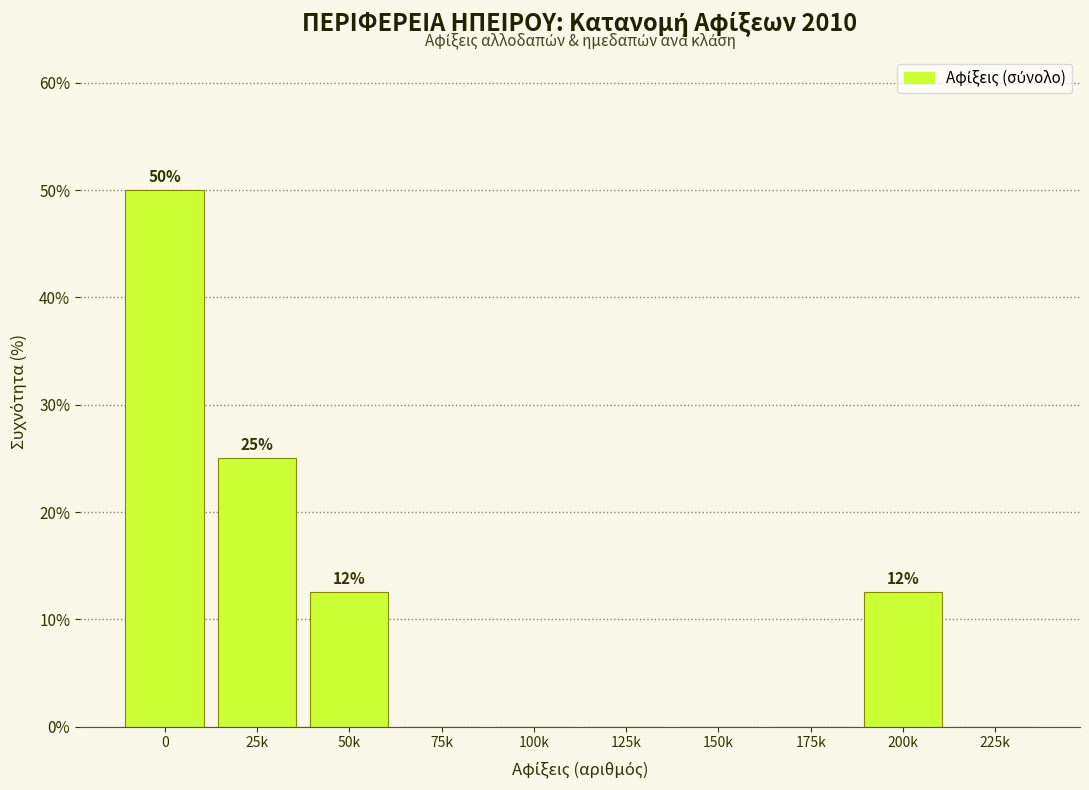

Reading right to left, extract all data points from this chart.

225k=0.0	200k=12.5	175k=0.0	150k=0.0	125k=0.0	100k=0.0	75k=0.0	50k=12.5	25k=25.0	0=50.0